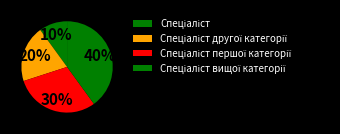

To the nearest percent, what is the difference between the Спеціаліст першої категорії and Спеціаліст другої категорії slice percentages?

10%